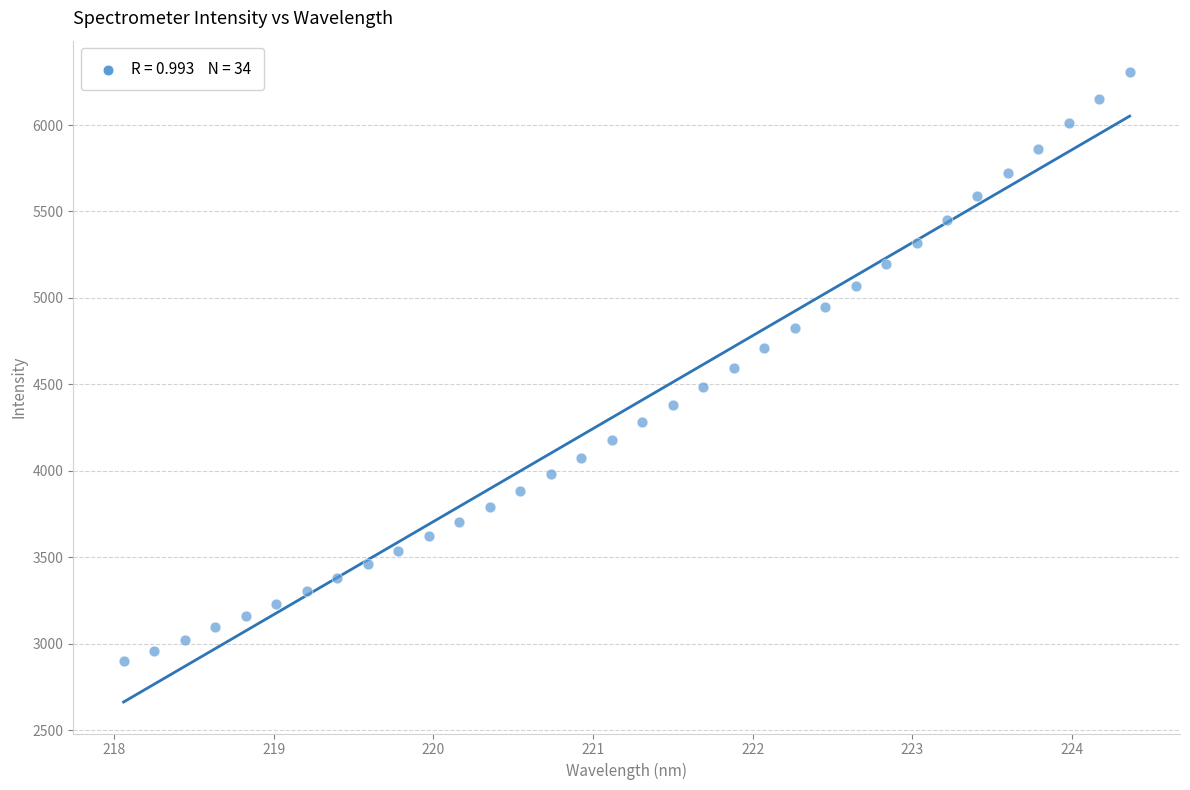

What is the range of X values (max minus min)?

6.3